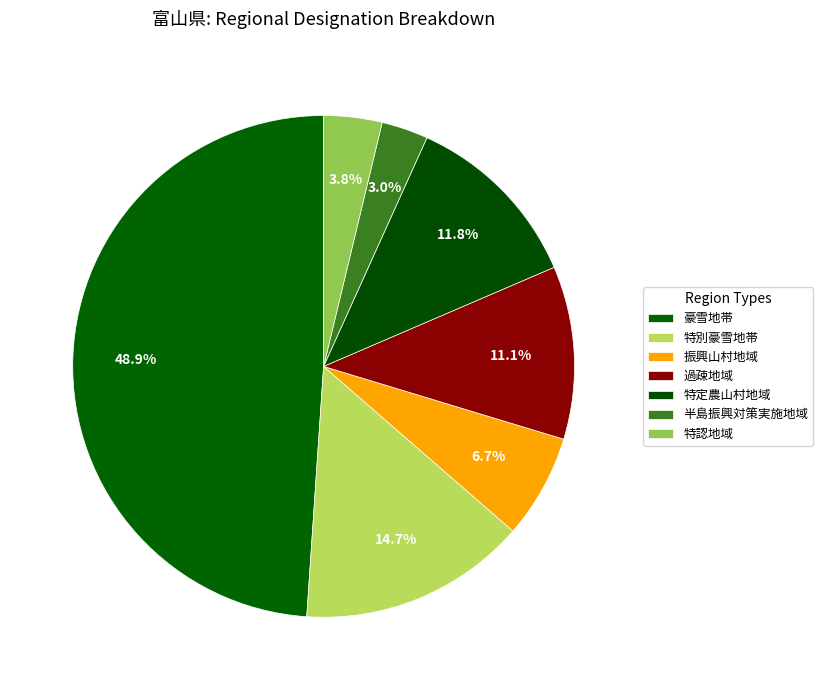

Count the number of slices in the pie.

7